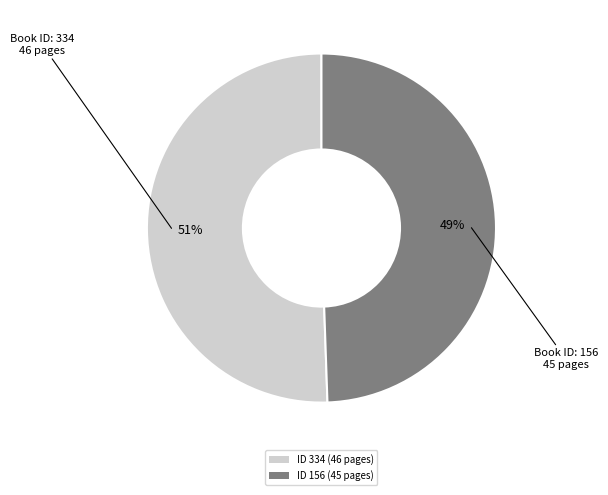

Do ID 156 (45 pages) and ID 334 (46 pages) together represent more than half of the pie?

Yes